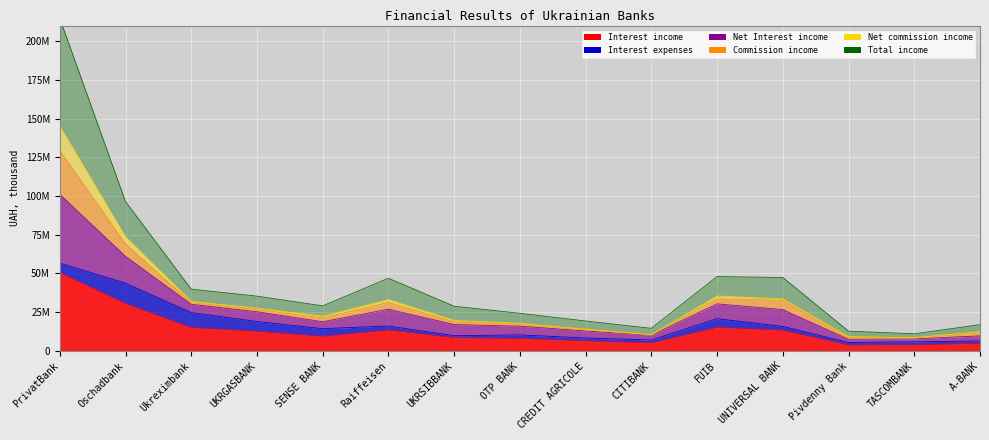

Where does the Net Interest income series first go above 29047551?

PrivatBank